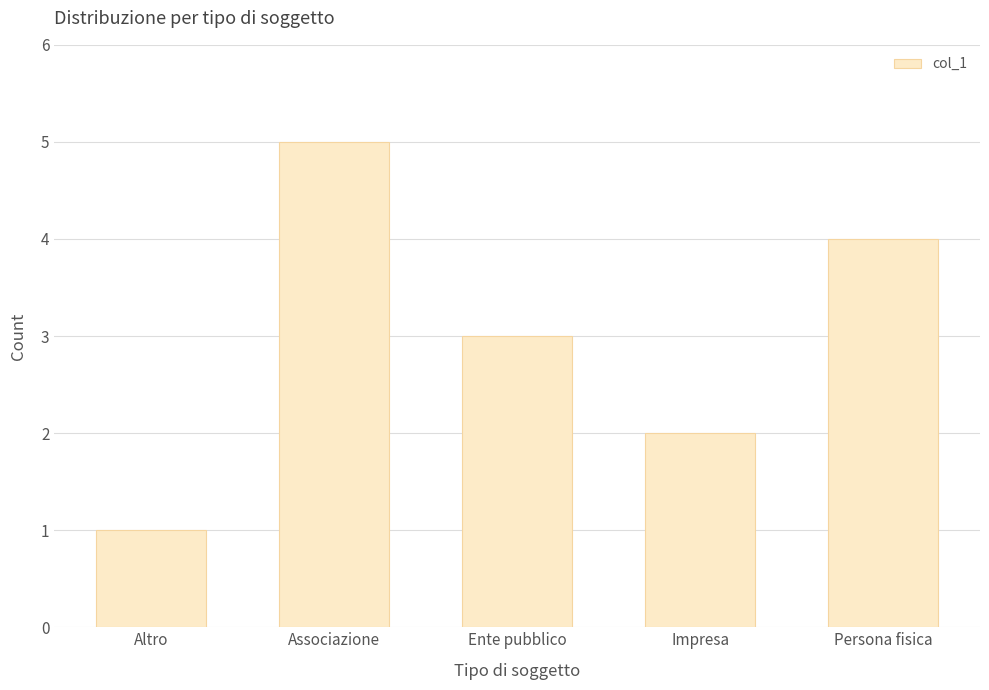

What is the ratio of the value at Impresa to the value at Associazione?

0.4